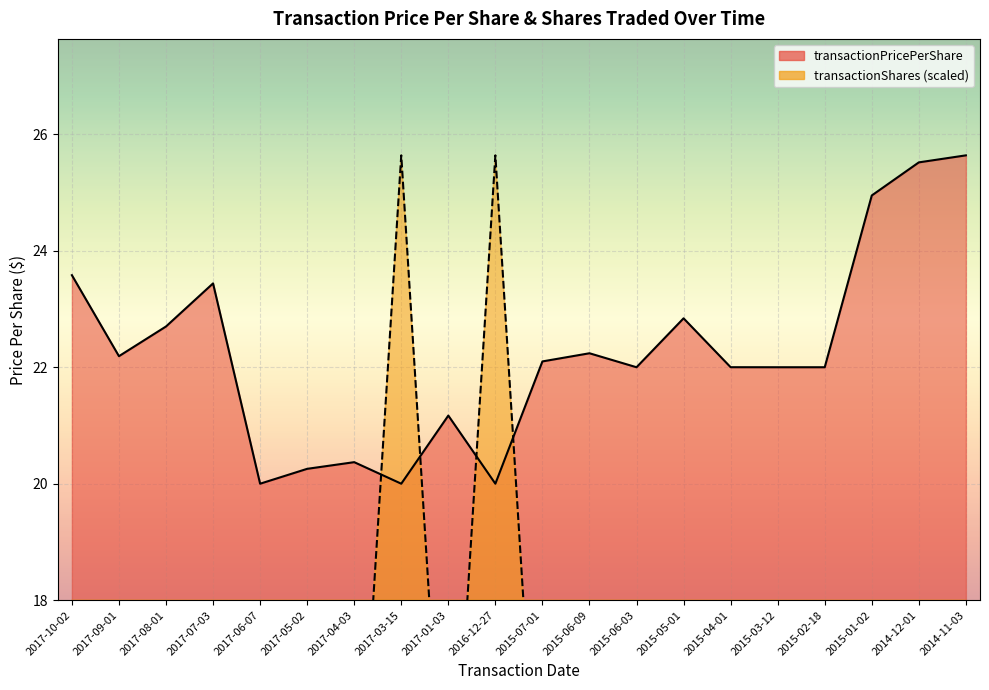

What is the sum of all transactionPricePerShare values?

445.0